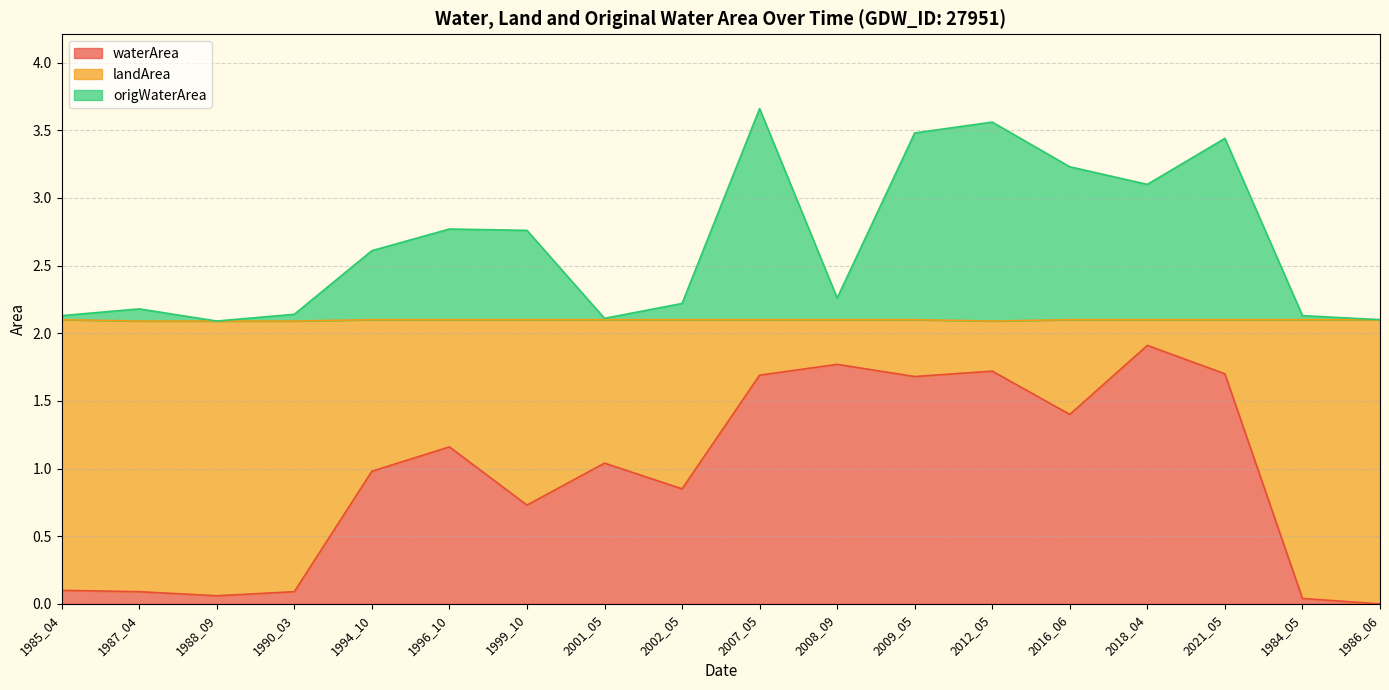

At which label does waterArea reach its peak?

2018_04